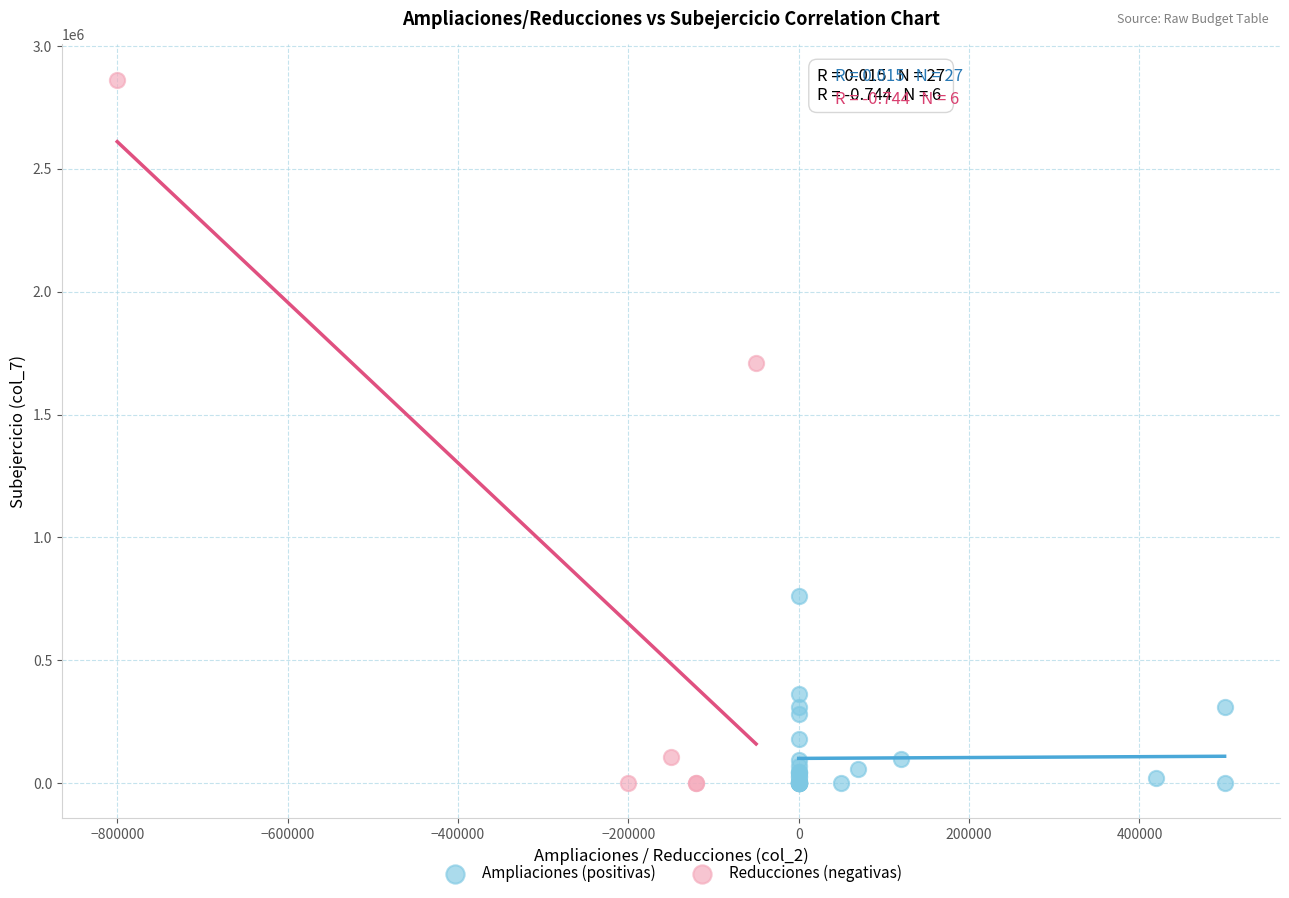

Which series has the widest spread of Y values?

Reducciones (negativas)